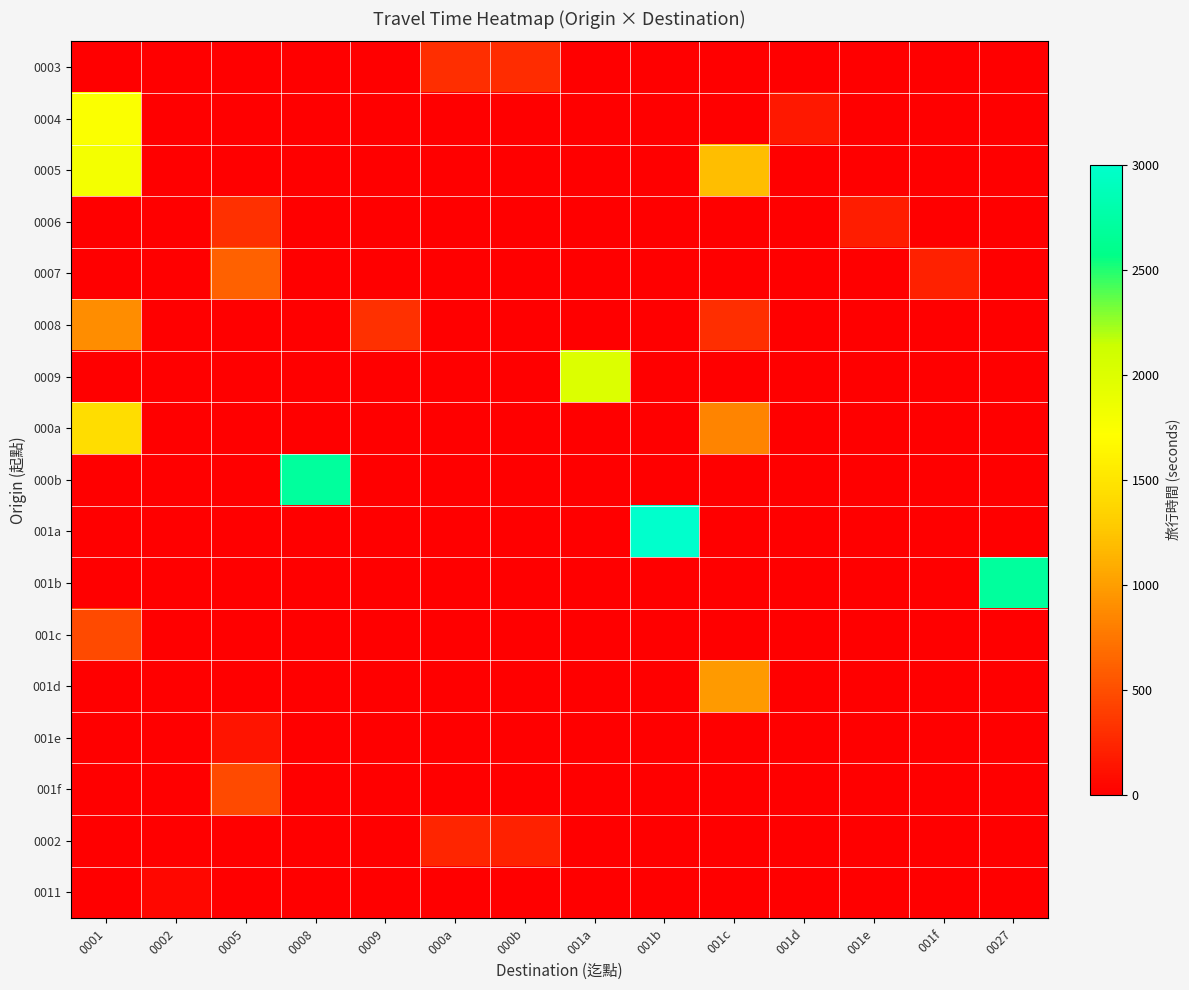

Reading left to right, what are all the values shown in this chart?

0003: 0001=0	0002=0	0005=0	0008=0	0009=0	000a=295	000b=287	001a=0	001b=0	001c=0	001d=0	001e=0	001f=0	0027=0
0004: 0001=1740	0002=0	0005=0	0008=0	0009=0	000a=0	000b=0	001a=0	001b=0	001c=0	001d=160	001e=0	001f=0	0027=0
0005: 0001=1800	0002=0	0005=0	0008=0	0009=0	000a=0	000b=0	001a=0	001b=0	001c=1200	001d=0	001e=0	001f=0	0027=0
0006: 0001=0	0002=0	0005=306	0008=0	0009=0	000a=0	000b=0	001a=0	001b=0	001c=0	001d=0	001e=196	001f=0	0027=0
0007: 0001=0	0002=0	0005=610	0008=0	0009=0	000a=0	000b=0	001a=0	001b=0	001c=0	001d=0	001e=0	001f=220	0027=0
0008: 0001=900	0002=0	0005=0	0008=0	0009=315	000a=0	000b=0	001a=0	001b=0	001c=300	001d=0	001e=0	001f=0	0027=0
0009: 0001=0	0002=0	0005=0	0008=0	0009=0	000a=0	000b=0	001a=1998	001b=0	001c=0	001d=0	001e=0	001f=0	0027=0
000a: 0001=1440	0002=0	0005=0	0008=0	0009=0	000a=0	000b=0	001a=0	001b=0	001c=840	001d=0	001e=0	001f=0	0027=0
000b: 0001=0	0002=0	0005=0	0008=2700	0009=0	000a=0	000b=0	001a=0	001b=0	001c=0	001d=0	001e=0	001f=0	0027=0
001a: 0001=0	0002=0	0005=0	0008=0	0009=0	000a=0	000b=0	001a=0	001b=3000	001c=0	001d=0	001e=0	001f=0	0027=0
001b: 0001=0	0002=0	0005=0	0008=0	0009=0	000a=0	000b=0	001a=0	001b=0	001c=0	001d=0	001e=0	001f=0	0027=2700
001c: 0001=478	0002=0	0005=0	0008=0	0009=0	000a=0	000b=0	001a=0	001b=0	001c=0	001d=0	001e=0	001f=0	0027=0
001d: 0001=0	0002=0	0005=0	0008=0	0009=0	000a=0	000b=0	001a=0	001b=0	001c=980	001d=0	001e=0	001f=0	0027=0
001e: 0001=0	0002=0	0005=133	0008=0	0009=0	000a=0	000b=0	001a=0	001b=0	001c=0	001d=0	001e=0	001f=0	0027=0
001f: 0001=0	0002=0	0005=480	0008=0	0009=0	000a=0	000b=0	001a=0	001b=0	001c=0	001d=0	001e=0	001f=0	0027=0
0002: 0001=0	0002=0	0005=0	0008=0	0009=0	000a=240	000b=220	001a=0	001b=0	001c=0	001d=0	001e=0	001f=0	0027=0
0011: 0001=0	0002=55	0005=0	0008=0	0009=0	000a=0	000b=0	001a=0	001b=0	001c=0	001d=0	001e=0	001f=0	0027=0